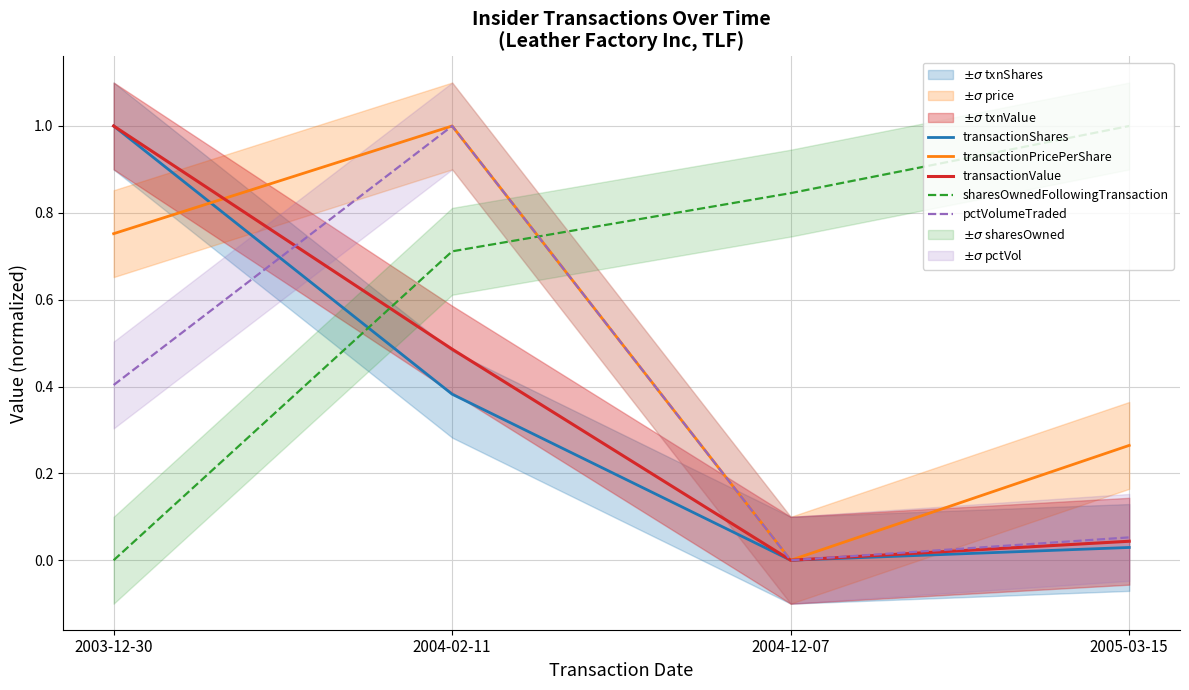

How many sharesOwnedFollowingTransaction values are between 0 and 1?

4